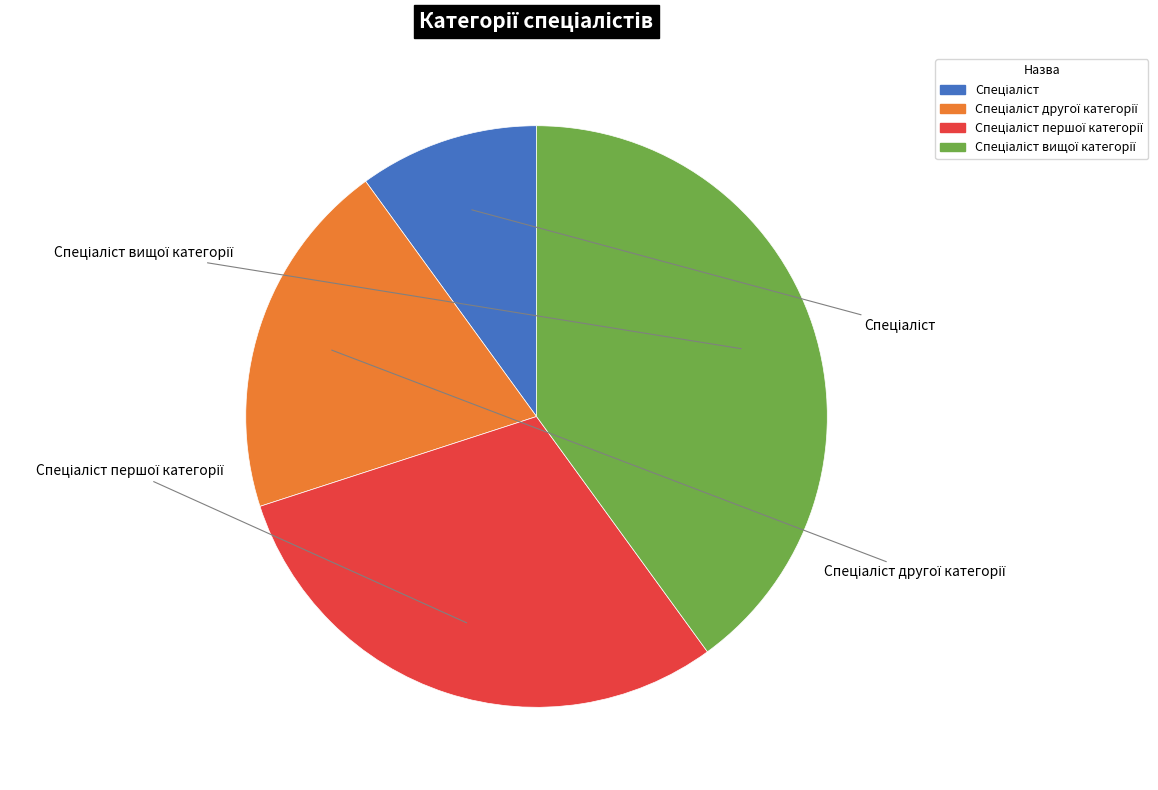

To the nearest percent, what portion does Спеціаліст represent?

10%